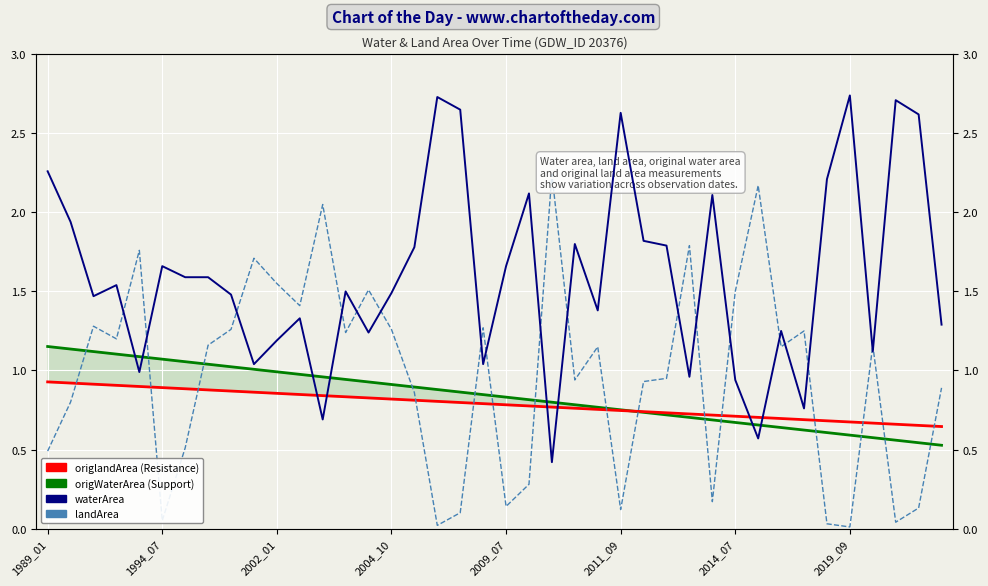

Rank the series by their maximum value, from highest to lowest.

waterArea, landArea, origWaterArea (trend), origlandArea (trend)